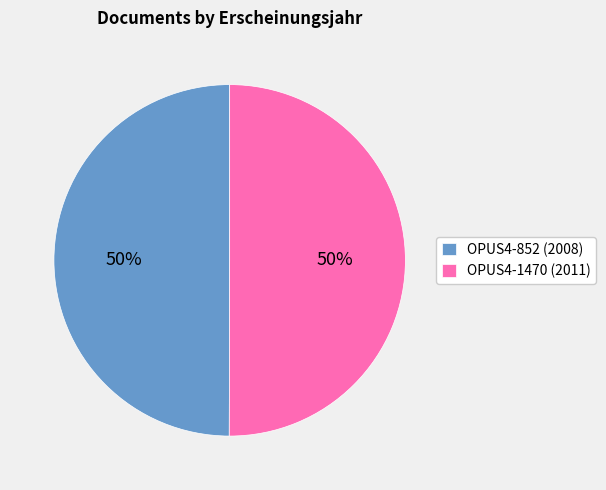

Is it true that OPUS4-852 is 50% of the pie?

True